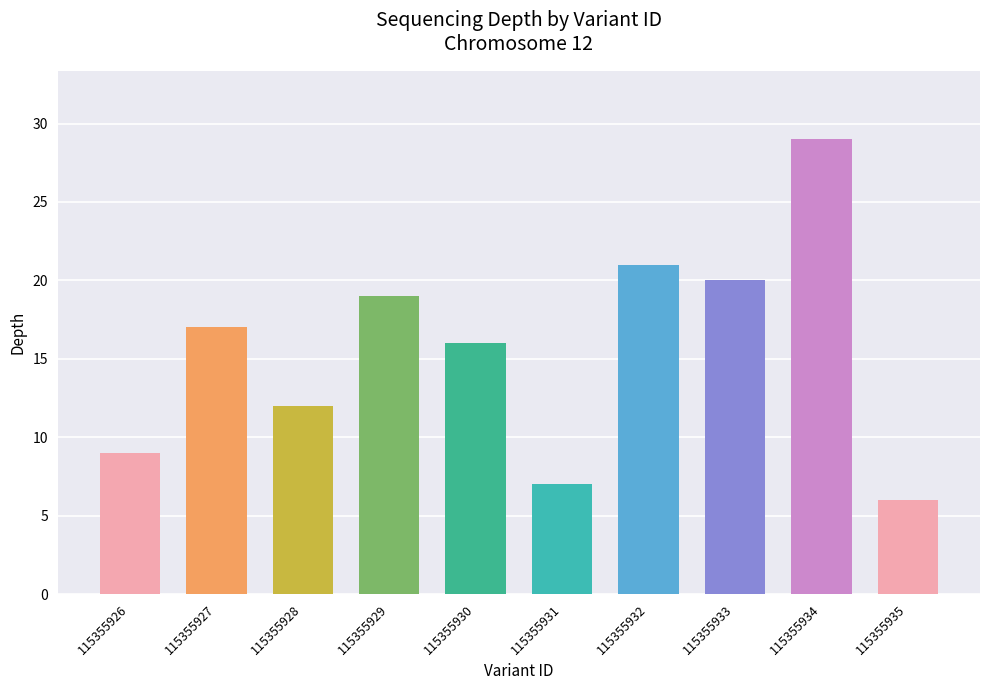

The chart shows a value of 13 at 115355926. True or false?

False